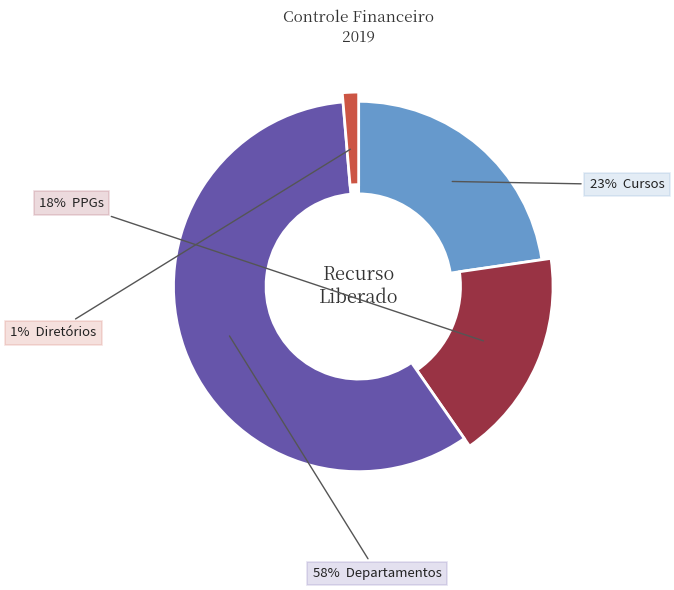

What is the change in value from Cursos to Departamentos?

+122040.2